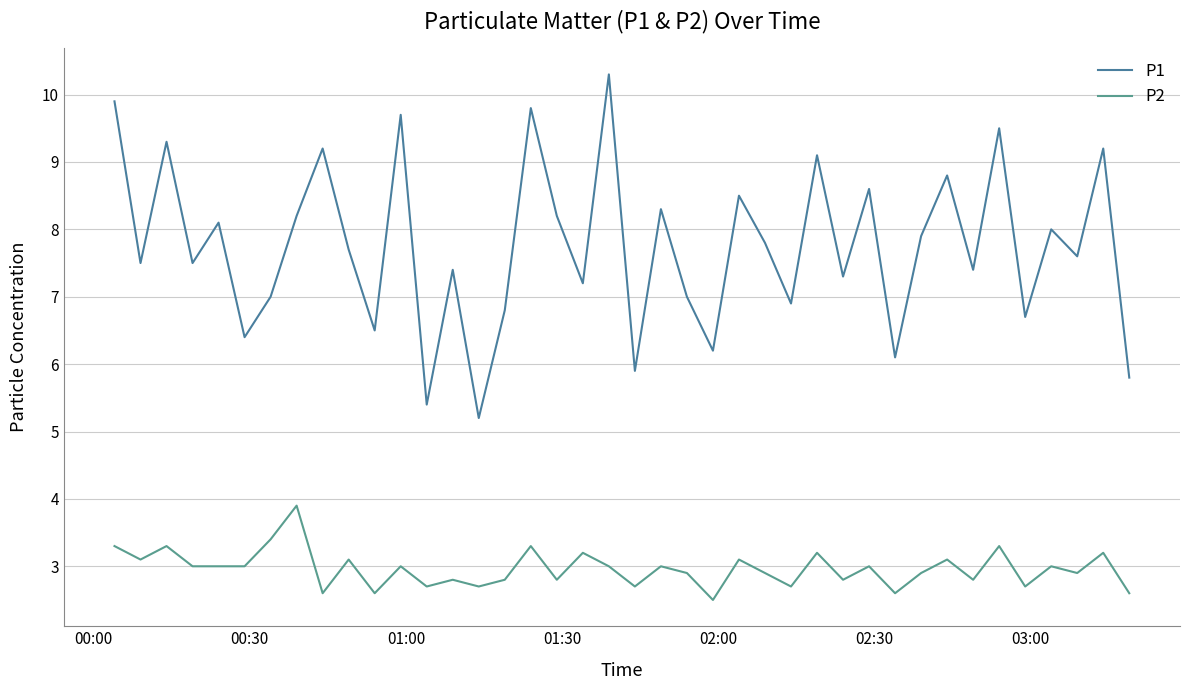

Reading right to left, transcribe all the data shown in this chart.

P1: 5.8	9.2	7.6	8.0	6.7	9.5	7.4	8.8	7.9	6.1	8.6	7.3	9.1	6.9	7.8	8.5	6.2	7.0	8.3	5.9	10.3	7.2	8.2	9.8	6.8	5.2	7.4	5.4	9.7	6.5	7.7	9.2	8.2	7.0	6.4	8.1	7.5	9.3	7.5	9.9
P2: 2.6	3.2	2.9	3.0	2.7	3.3	2.8	3.1	2.9	2.6	3.0	2.8	3.2	2.7	2.9	3.1	2.5	2.9	3.0	2.7	3.0	3.2	2.8	3.3	2.8	2.7	2.8	2.7	3.0	2.6	3.1	2.6	3.9	3.4	3.0	3.0	3.0	3.3	3.1	3.3